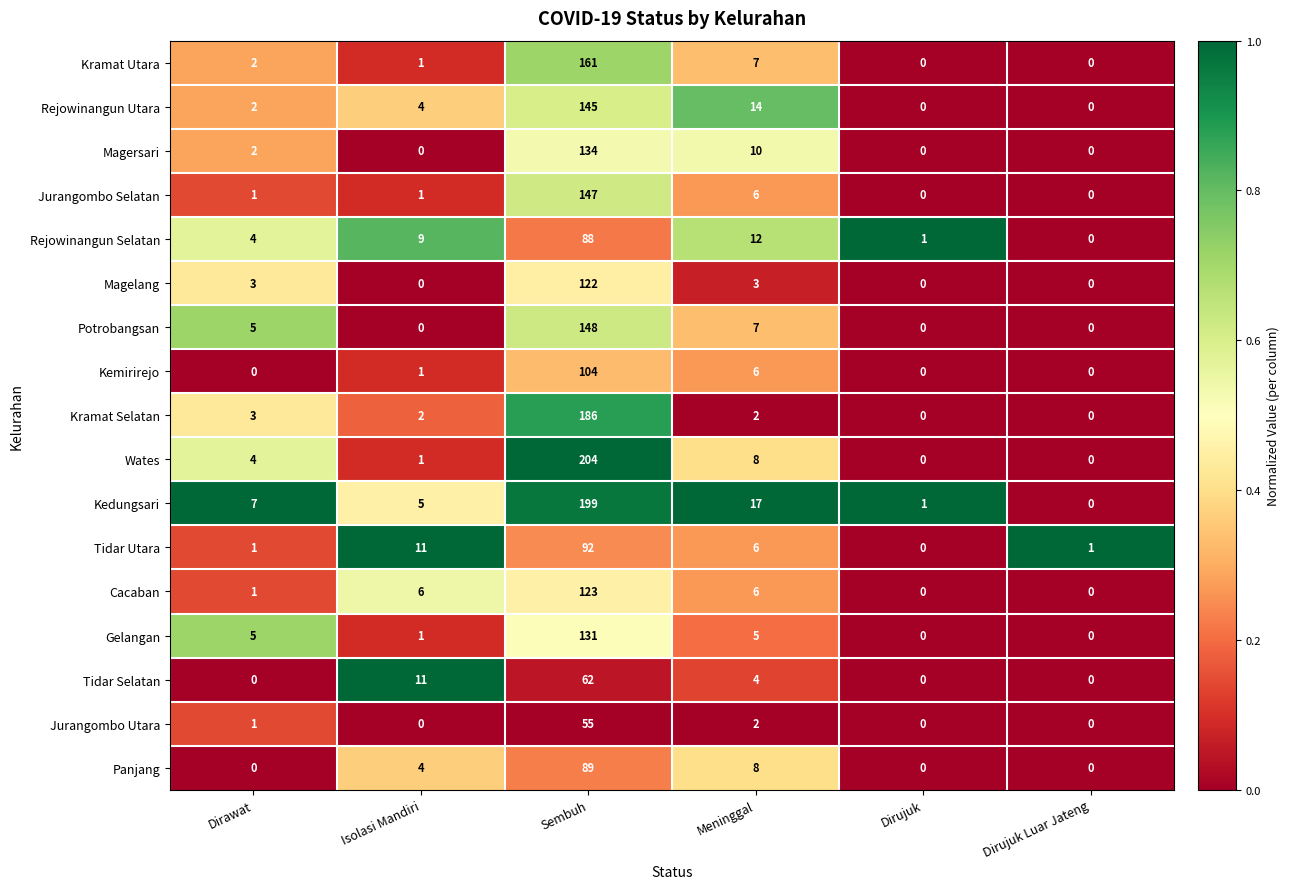

What is the maximum value shown in the chart?

204